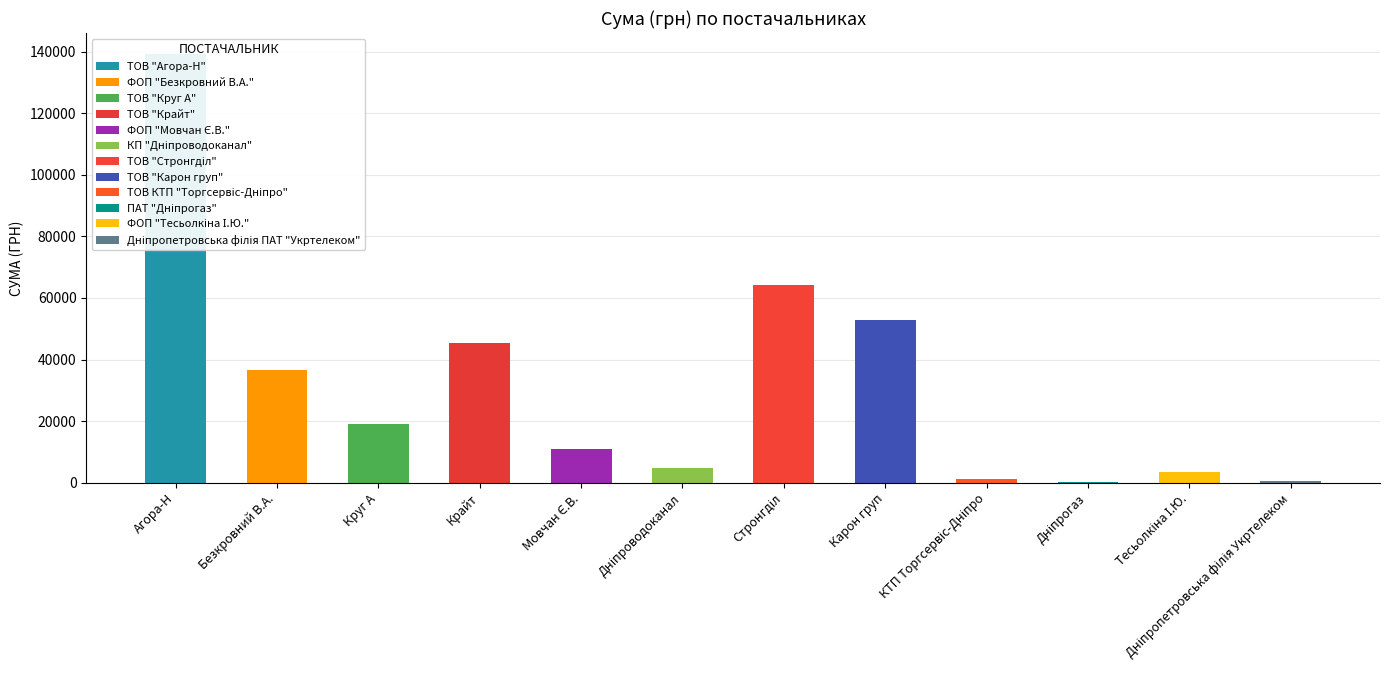

What is the change in value from КП "Дніпроводоканал" to ПАТ "Дніпрогаз"?

-4551.0